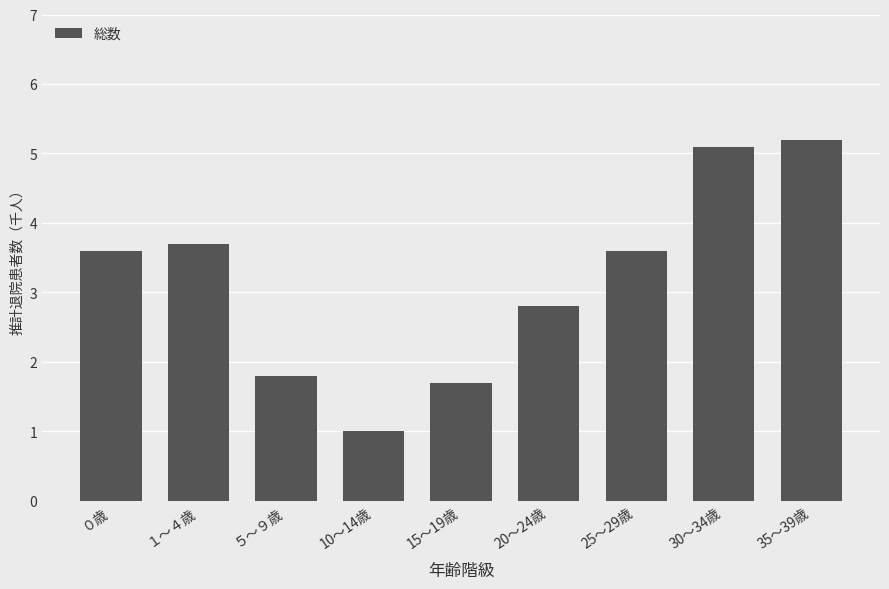

Does the chart contain any negative values?

No